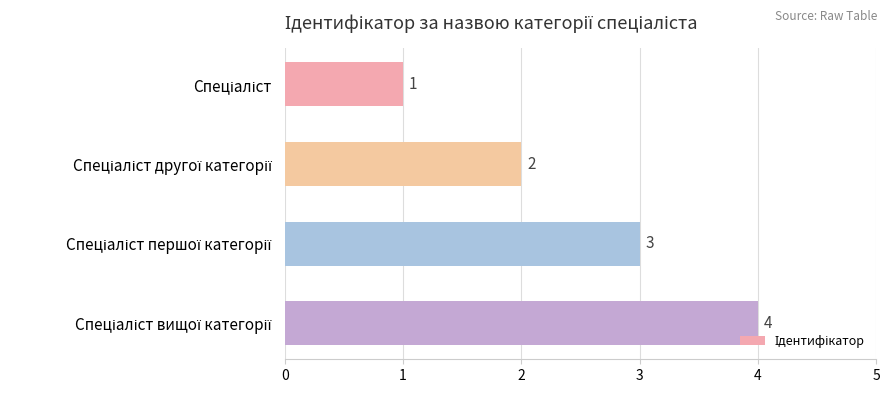

What is the value of the 4th bar from the top?

4